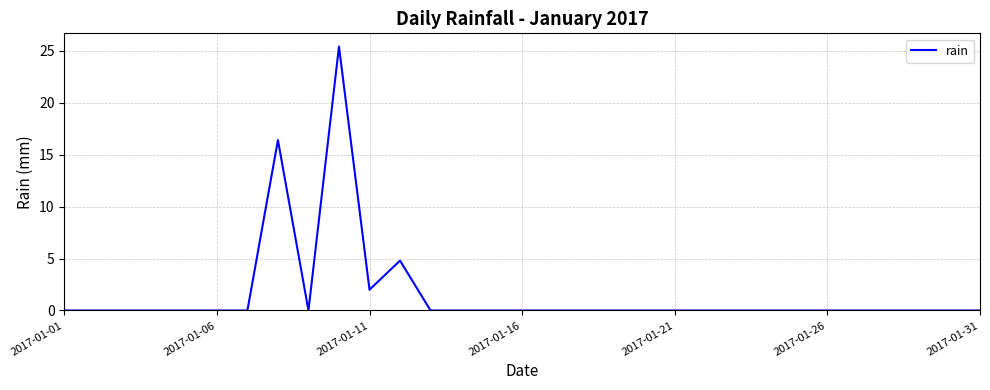

What is the difference between the maximum and minimum values?

25.4